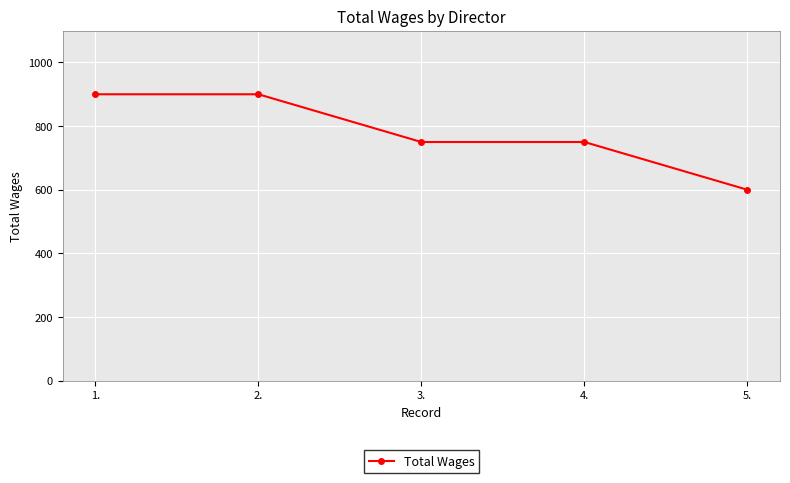

Between 2. and 3., which is larger?

2.